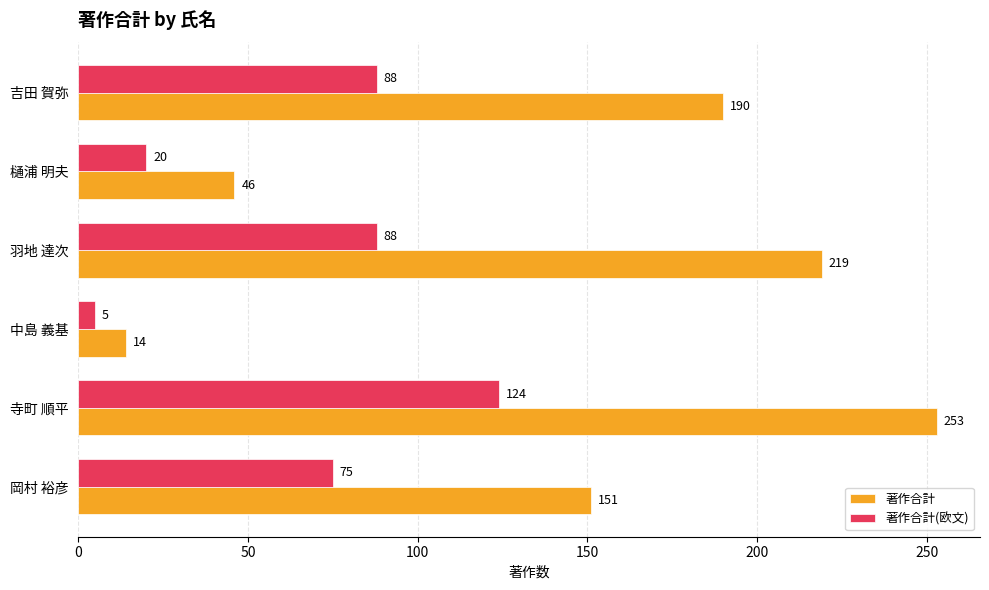

Count the 著作合計 values in the range 46 to 219.

4